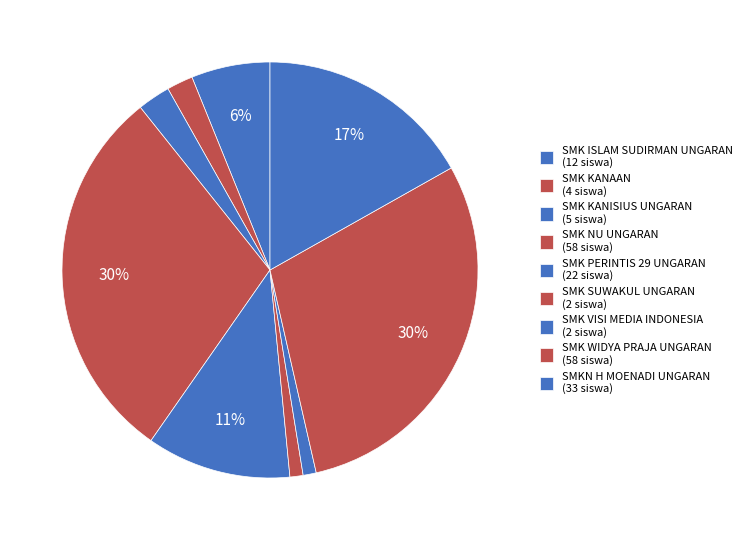

Which has a higher value, SMK PERINTIS 29 UNGARAN or SMK KANAAN?

SMK PERINTIS 29 UNGARAN